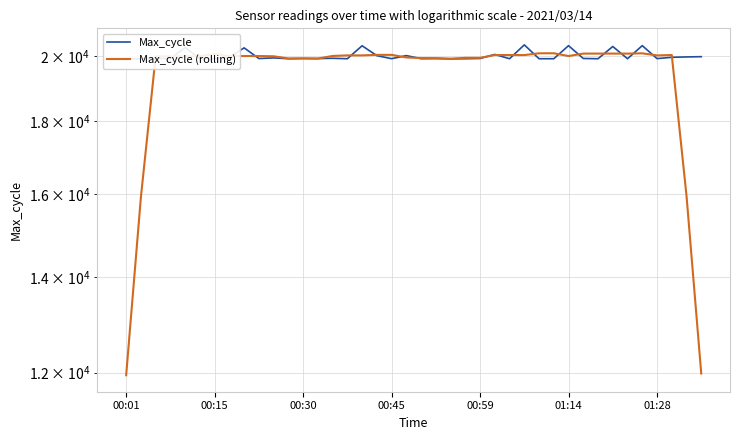

At which category does the chart reach its peak across all series?

27